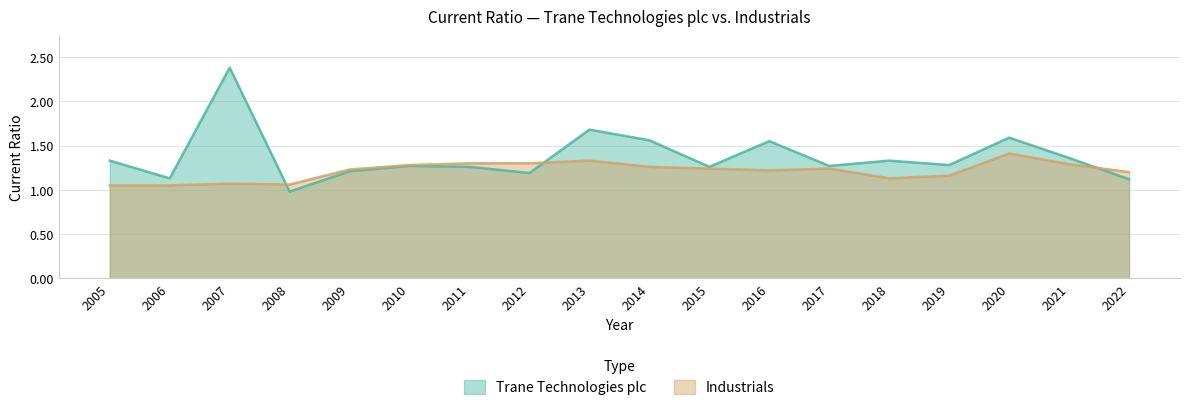

Which series changed the most between 2015 and 2016?

Trane Technologies plc